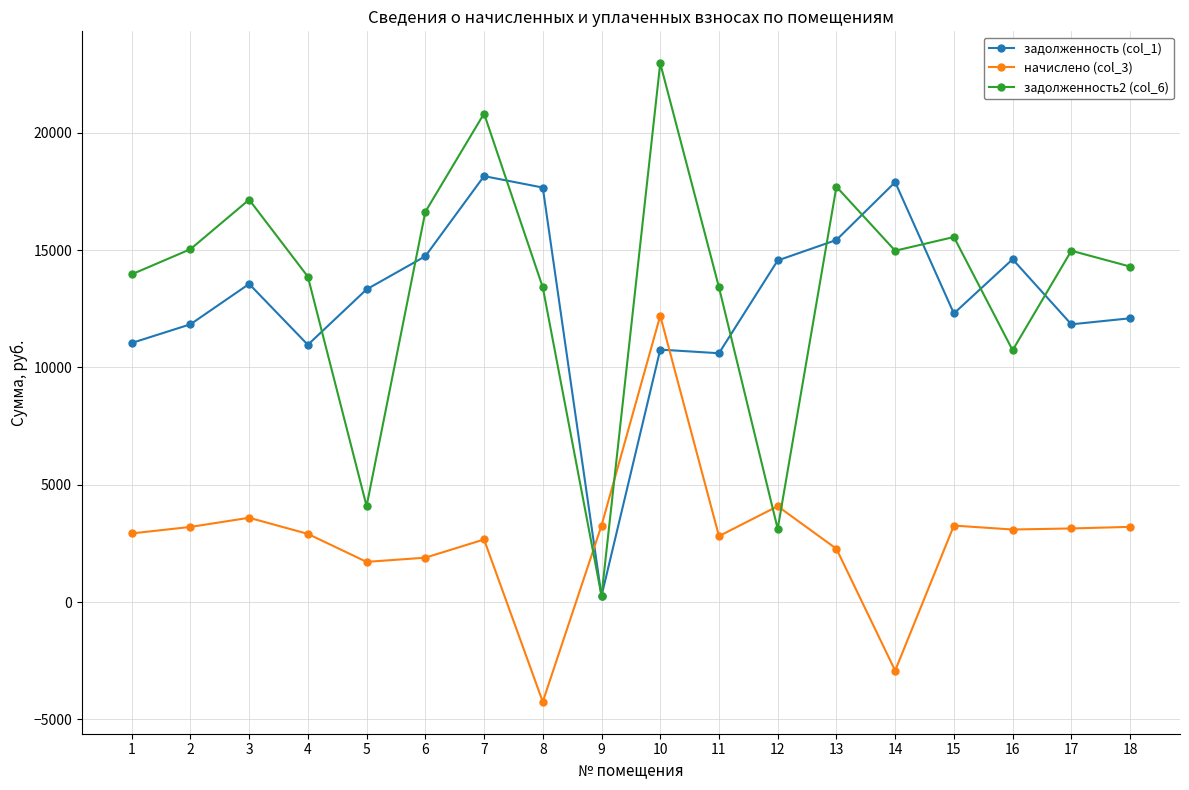

The value of начислено (col_3) at 10 is 12206.3. True or false?

True